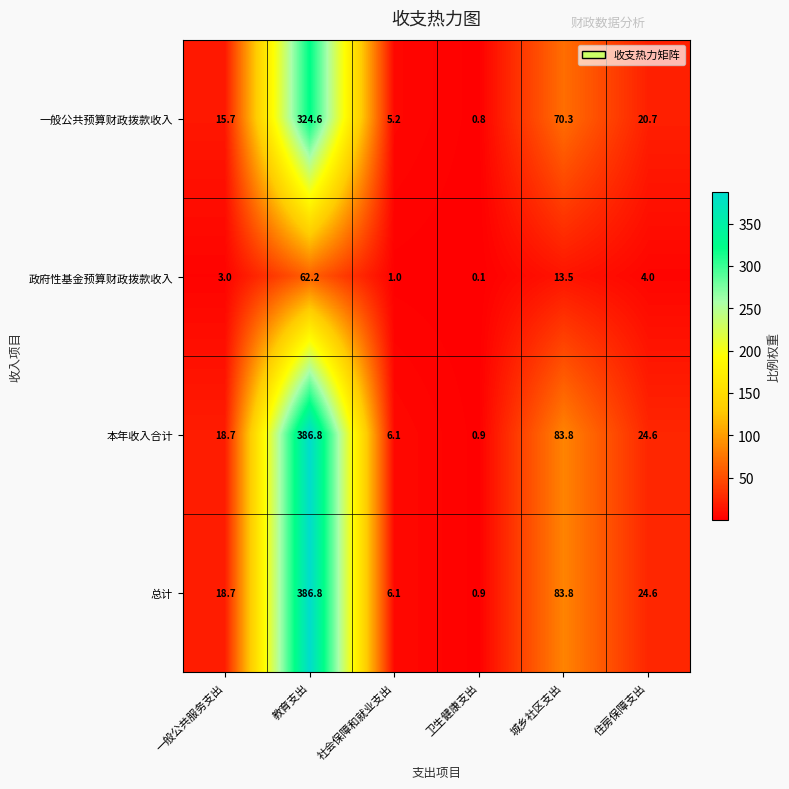

Count the number of data series in this chart.

4